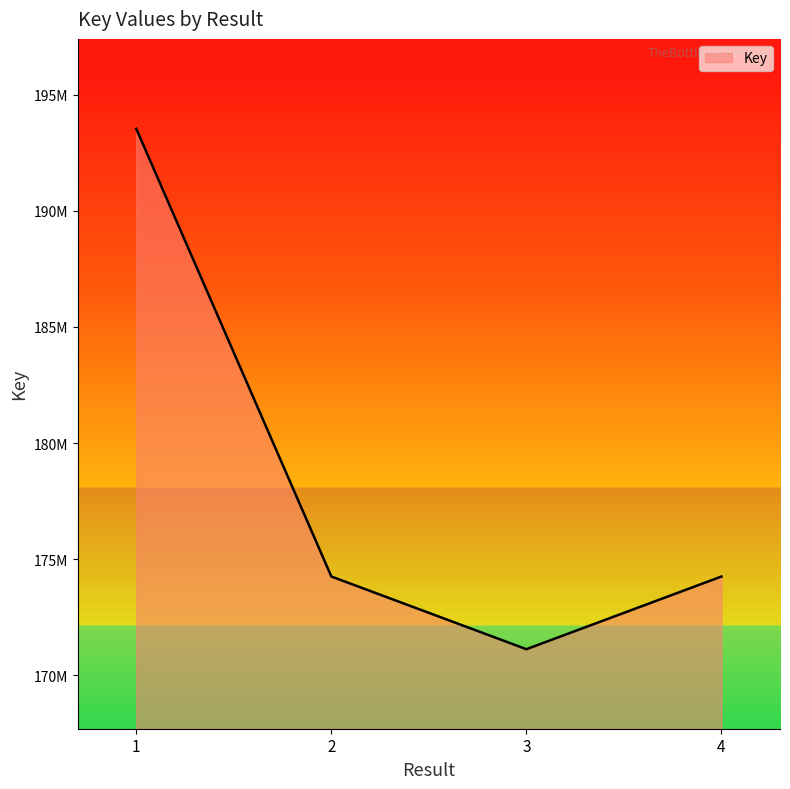

At which category does the data reach its first local valley?

3